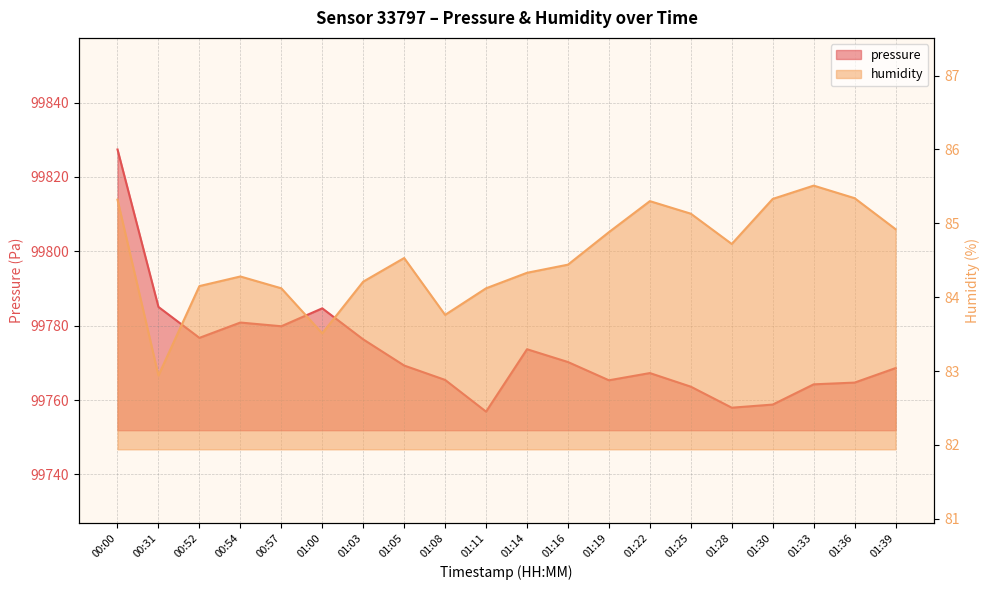

Is the value of pressure at 00:52 greater than the value of humidity at 01:22?

Yes